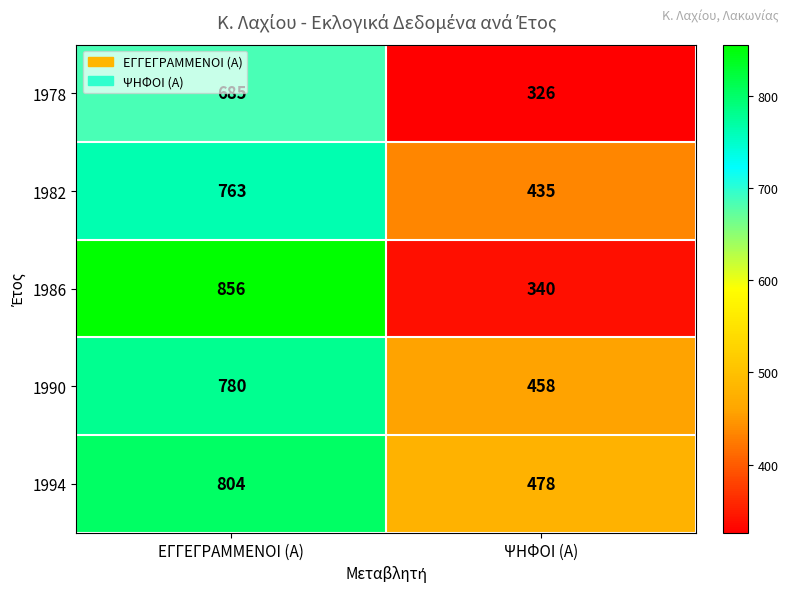

Which series changed the most between ΕΓΓΕΓΡΑΜΜΕΝΟΙ (Α) and ΨΗΦΟΙ (Α)?

1986